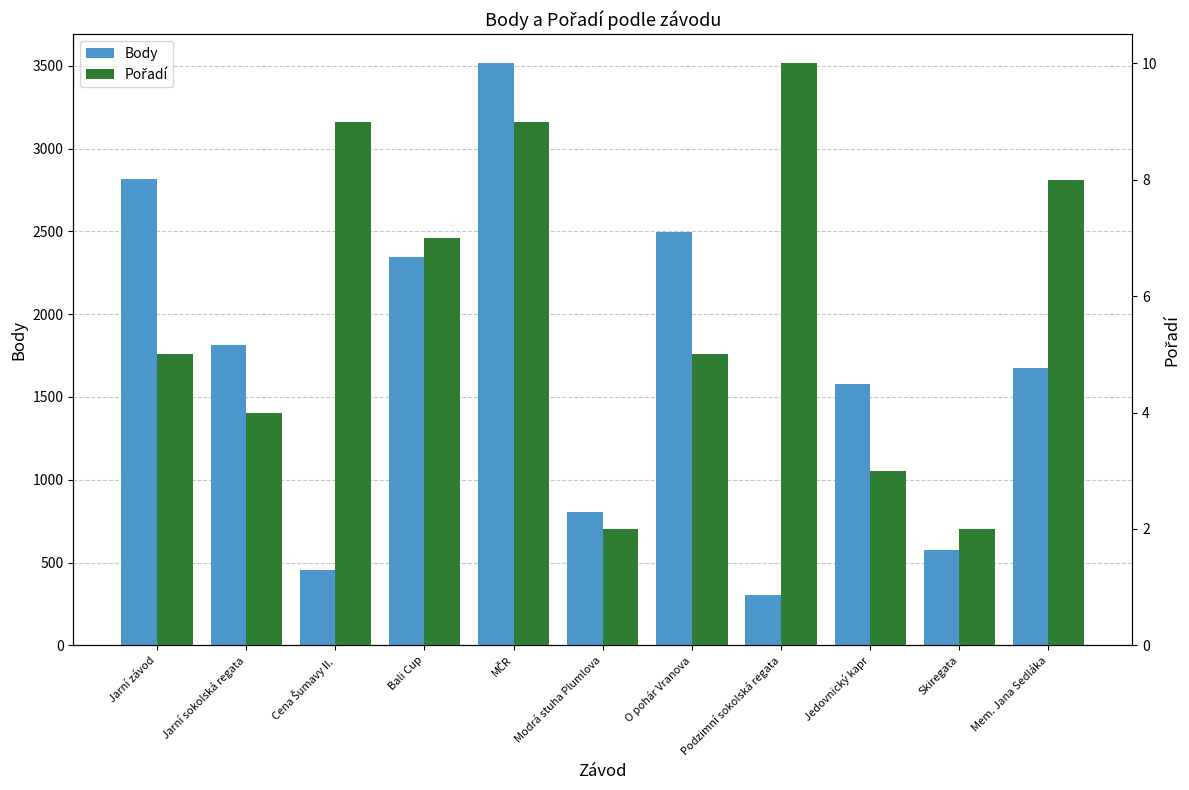

Rank the series by their maximum value, from highest to lowest.

Body, Pořadí